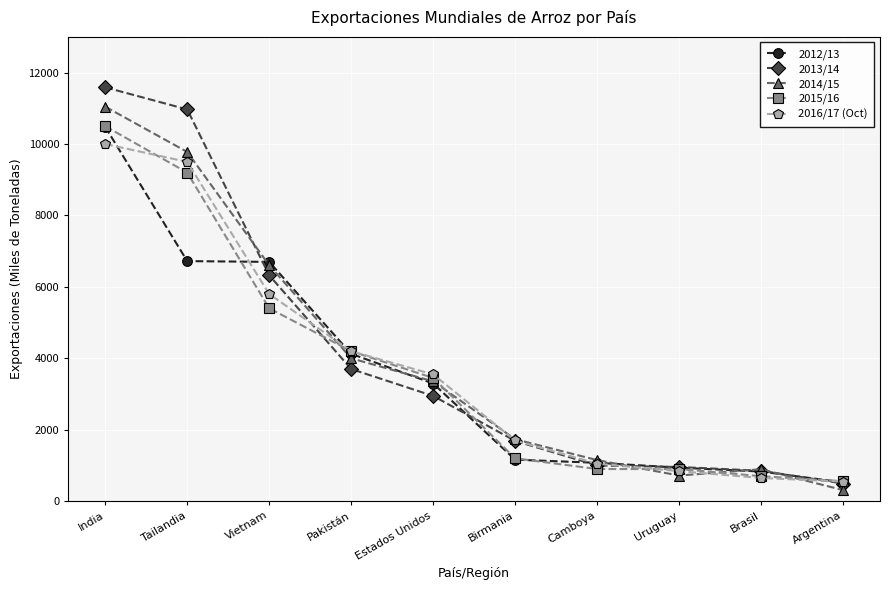

What is the approximate value of 2016/17 (Oct) at Pakistán, to the nearest 100?

4200